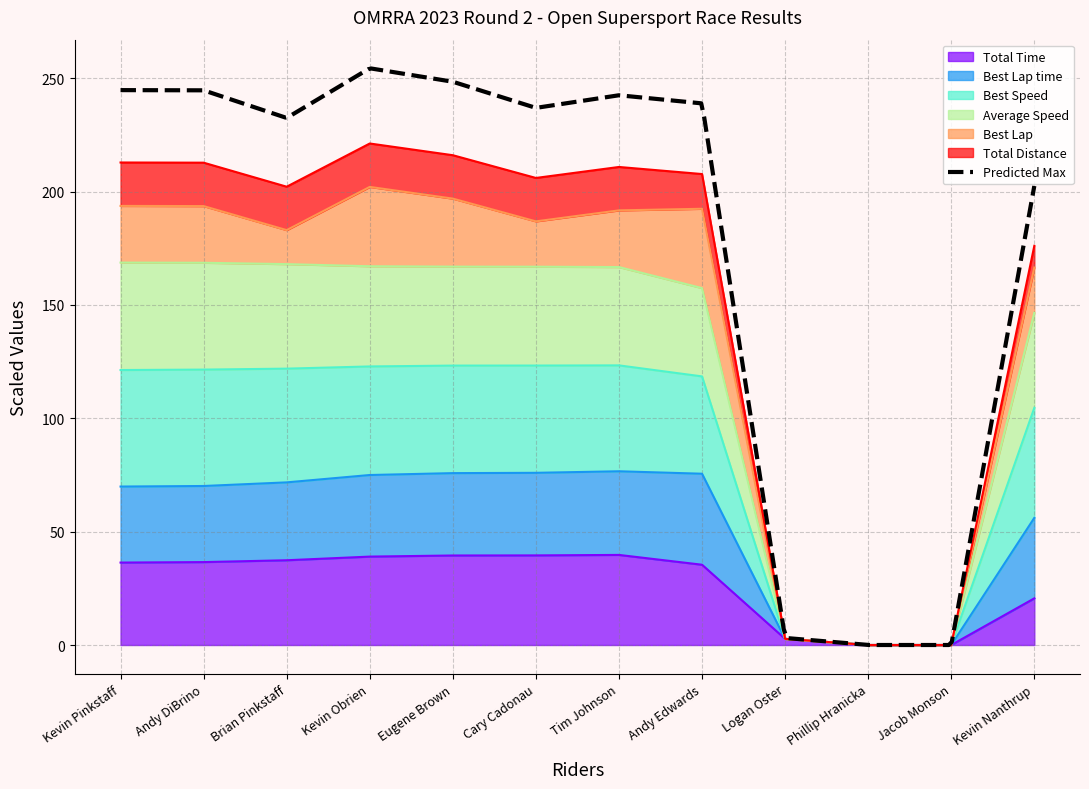

Which label corresponds to the largest value in the chart?

Kevin Obrien